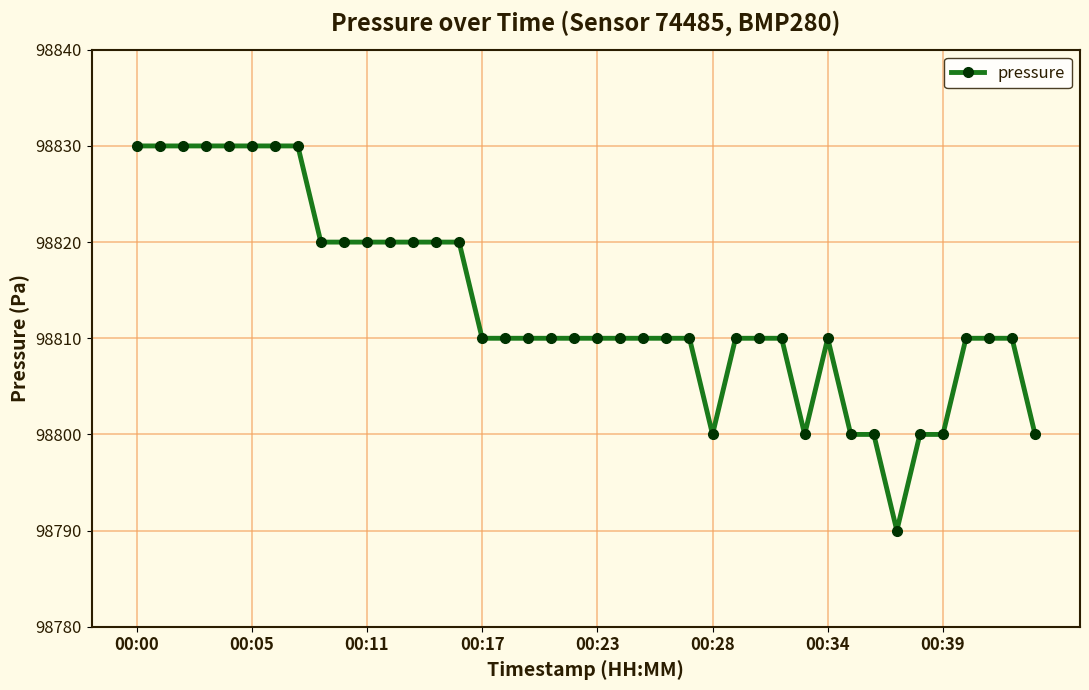

What is the smallest value displayed?

98790